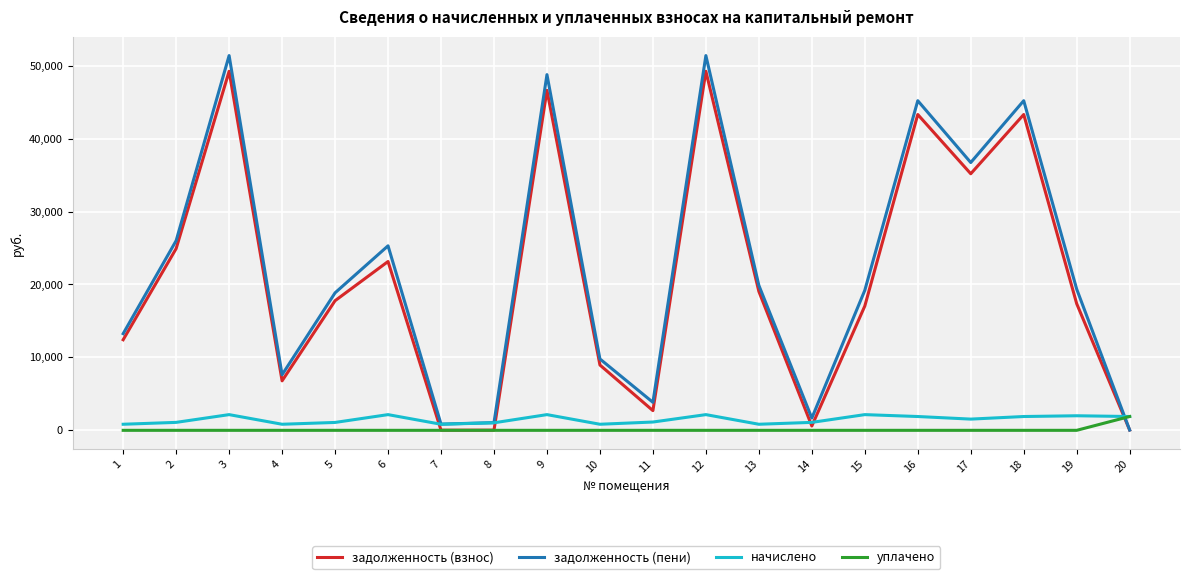

Does the chart have visible grid lines?

Yes